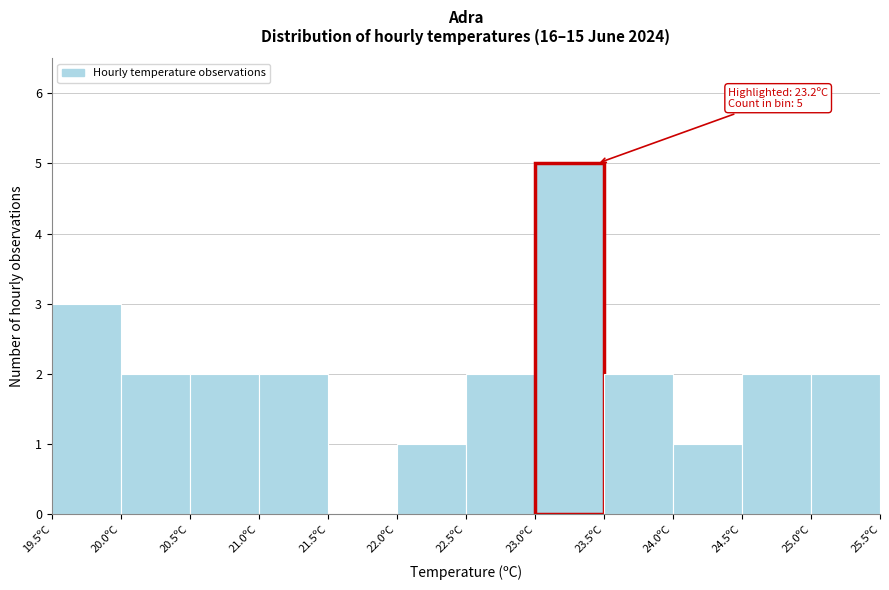

Which range on the x-axis has the tallest bar?

23.0 to 23.5